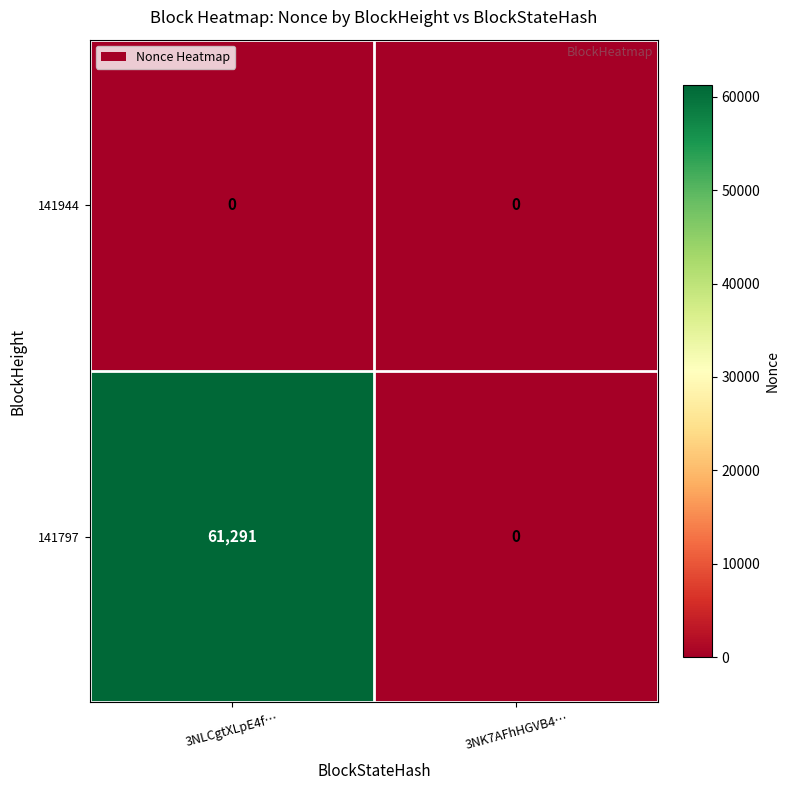

Which category has the lowest value in the 141797 series?

3NK7AFhHGVB4…